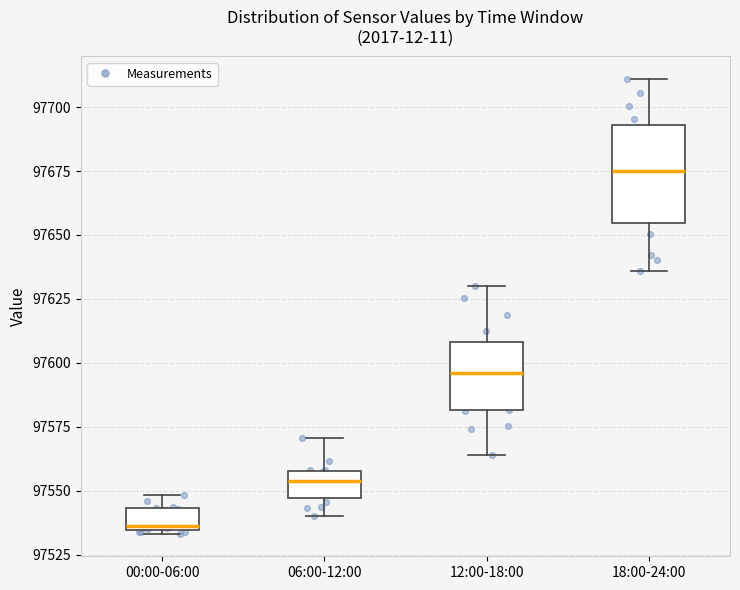

Which box has the highest median line?

18:00-24:00